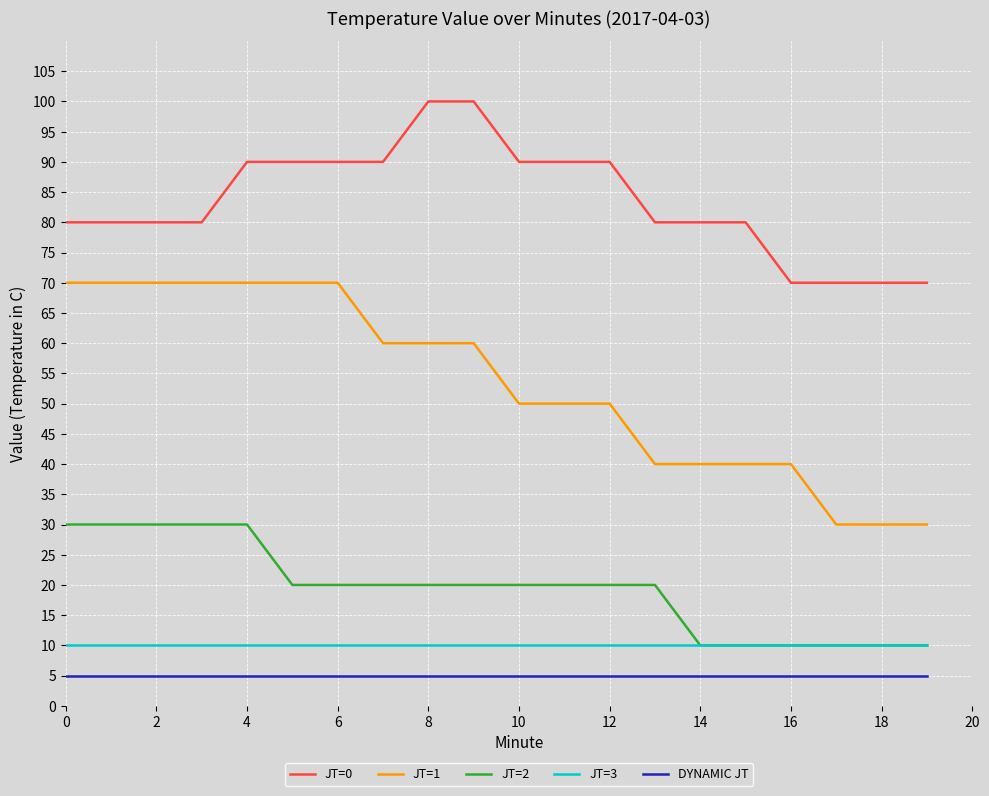

Which series has the largest range (max minus min)?

JT=1